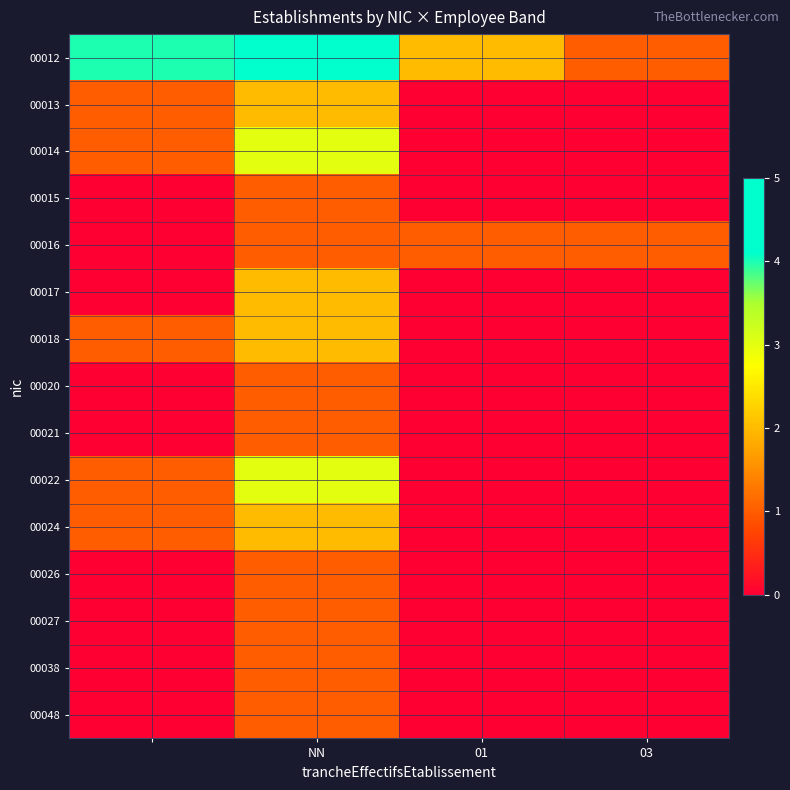

Reading left to right, transcribe all the data shown in this chart.

00012: 4	5	2	1
00013: 1	2	0	0
00014: 1	3	0	0
00015: 0	1	0	0
00016: 0	1	1	1
00017: 0	2	0	0
00018: 1	2	0	0
00020: 0	1	0	0
00021: 0	1	0	0
00022: 1	3	0	0
00024: 1	2	0	0
00026: 0	1	0	0
00027: 0	1	0	0
00038: 0	1	0	0
00048: 0	1	0	0